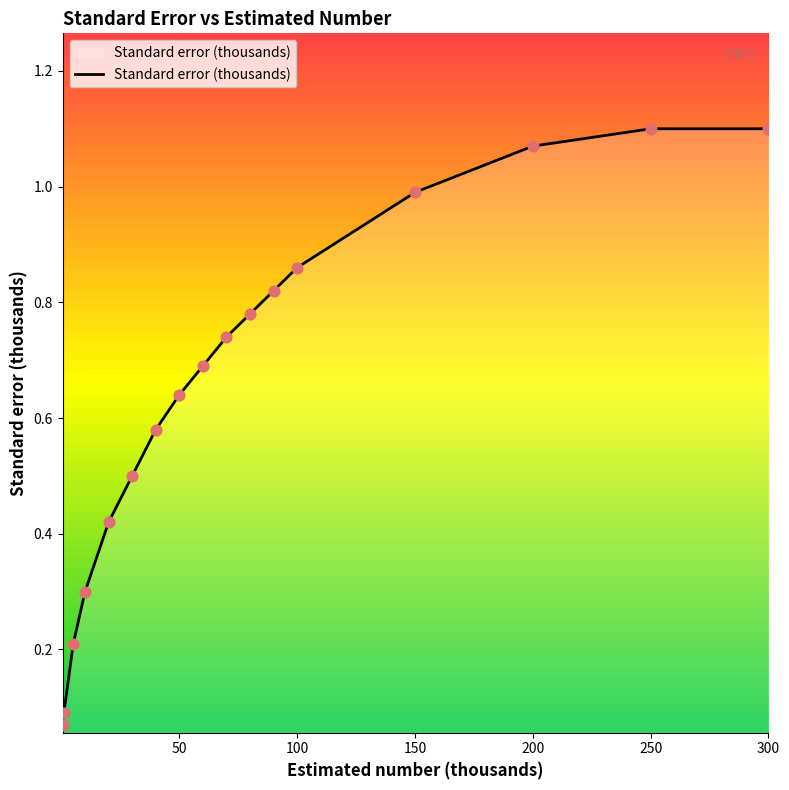

What is the difference between the maximum and minimum values?

1.0